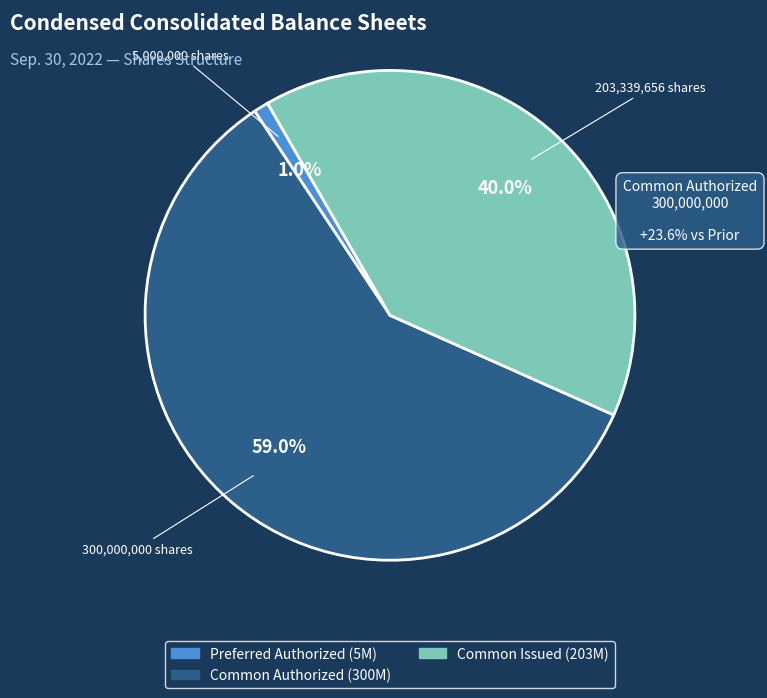

Is there a majority slice in this chart?

Yes